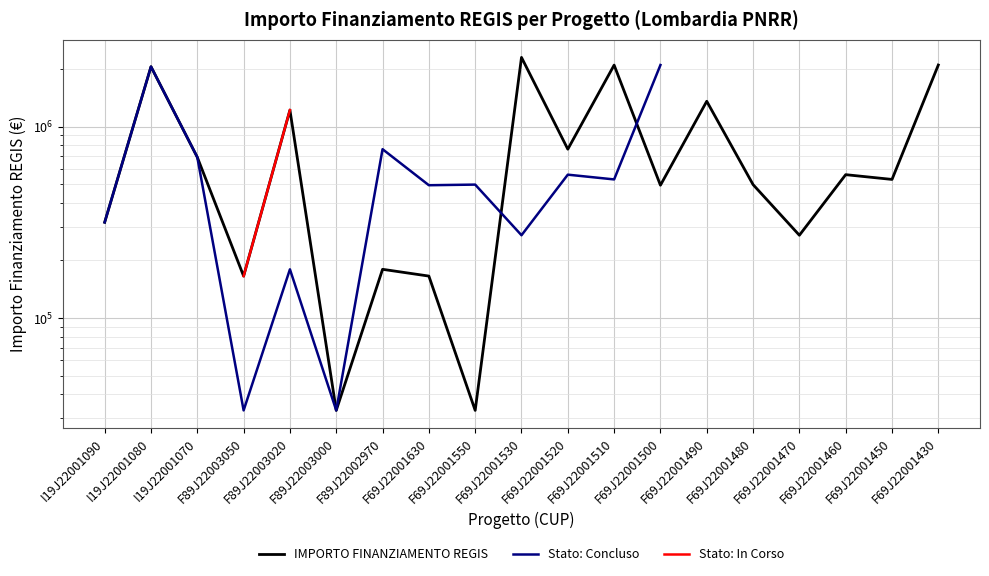

Between which two adjacent categories do Stato: Concluso and IMPORTO FINANZIAMENTO REGIS first intersect?

F69J22001550 and F69J22001530